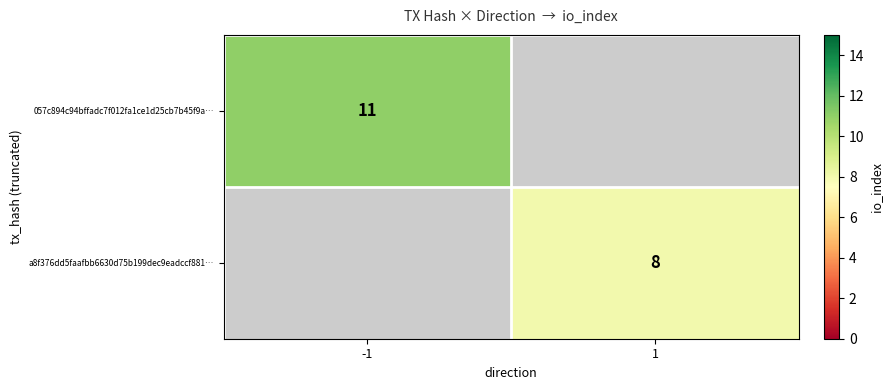

The value of 057c894c94bffadc7f012fa1ce1d25cb7b45f9a… at -1 is 4. True or false?

False